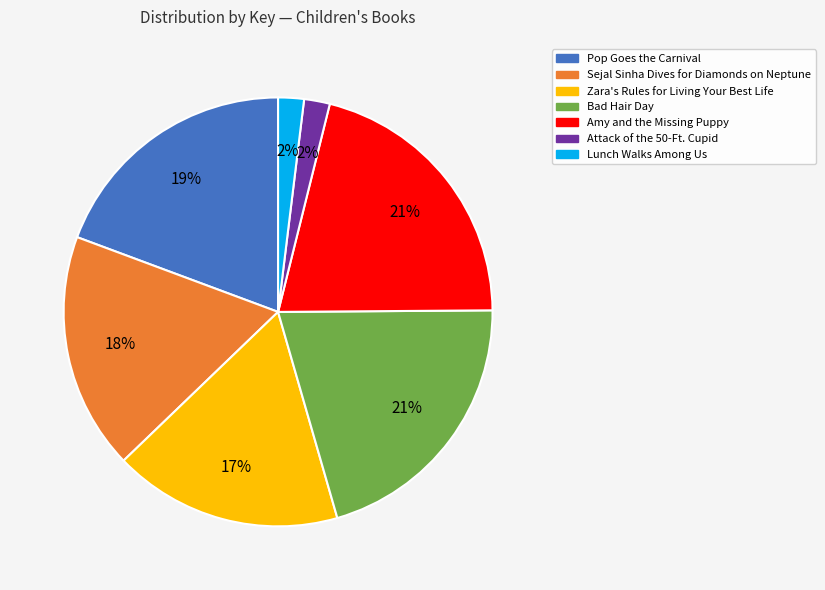

Between Bad Hair Day and Attack of the 50-Ft. Cupid, which is larger?

Bad Hair Day